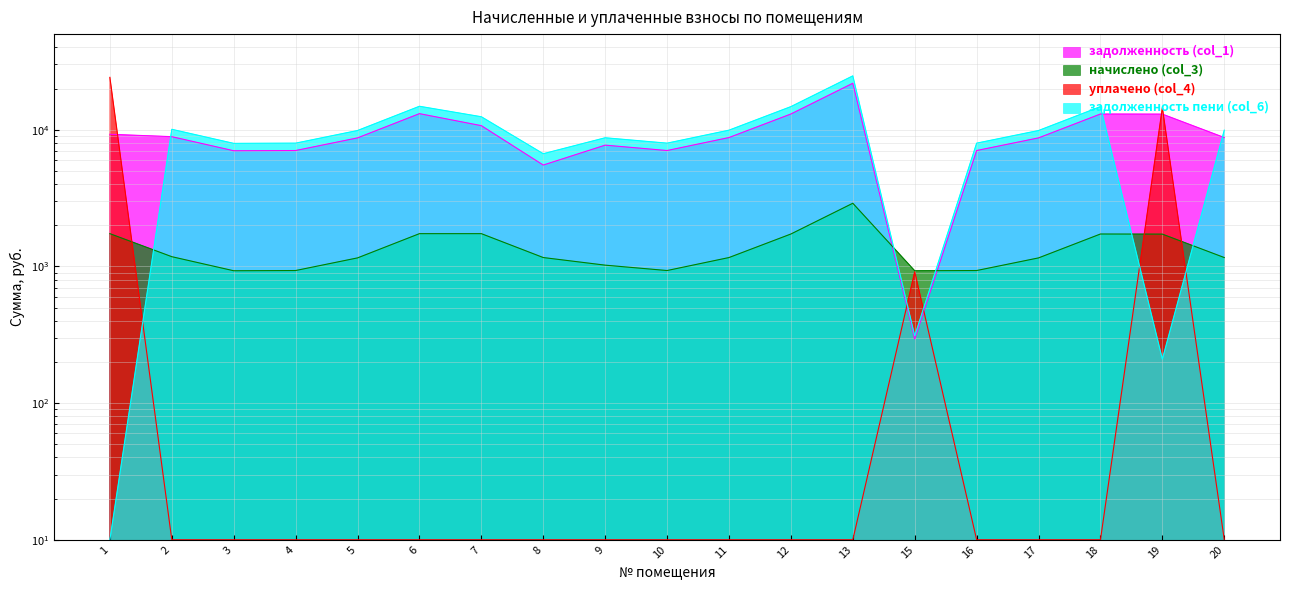

True or false: задолженность пени (col_6) and начислено (col_3) intersect in this chart.

True